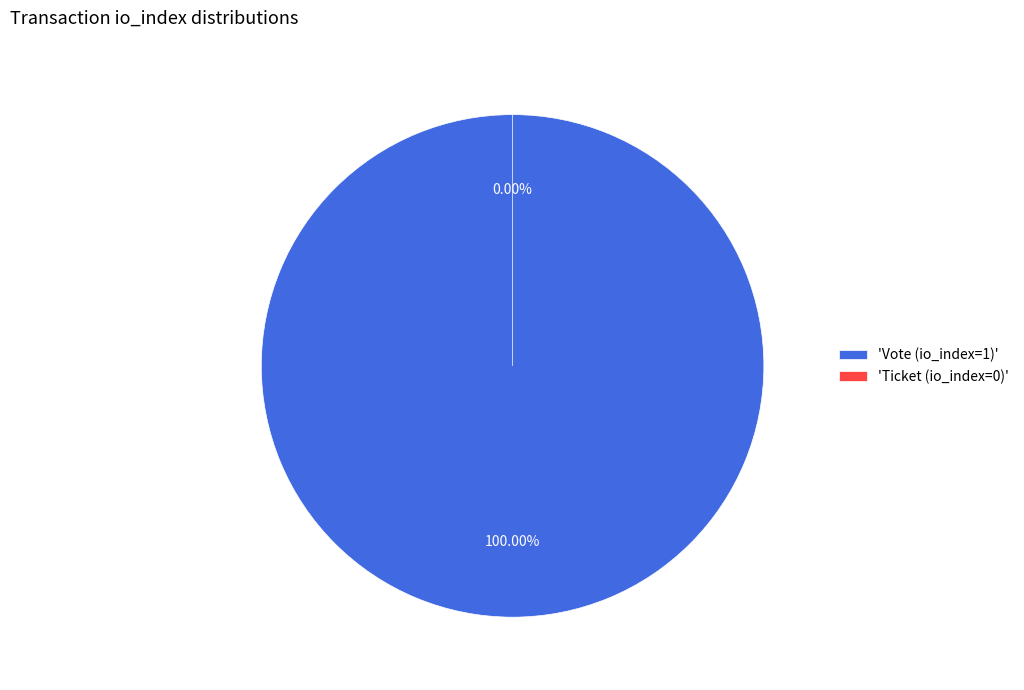

To the nearest percent, what is the combined percentage of Vote (io_index=1) and Ticket (io_index=0)?

100%